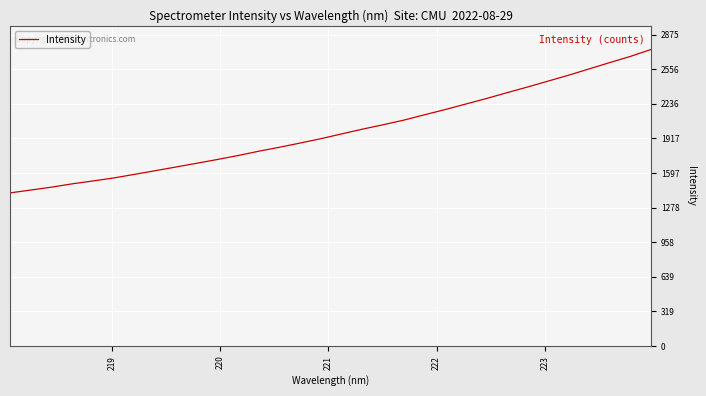

What is the sum of all values?

63502.5